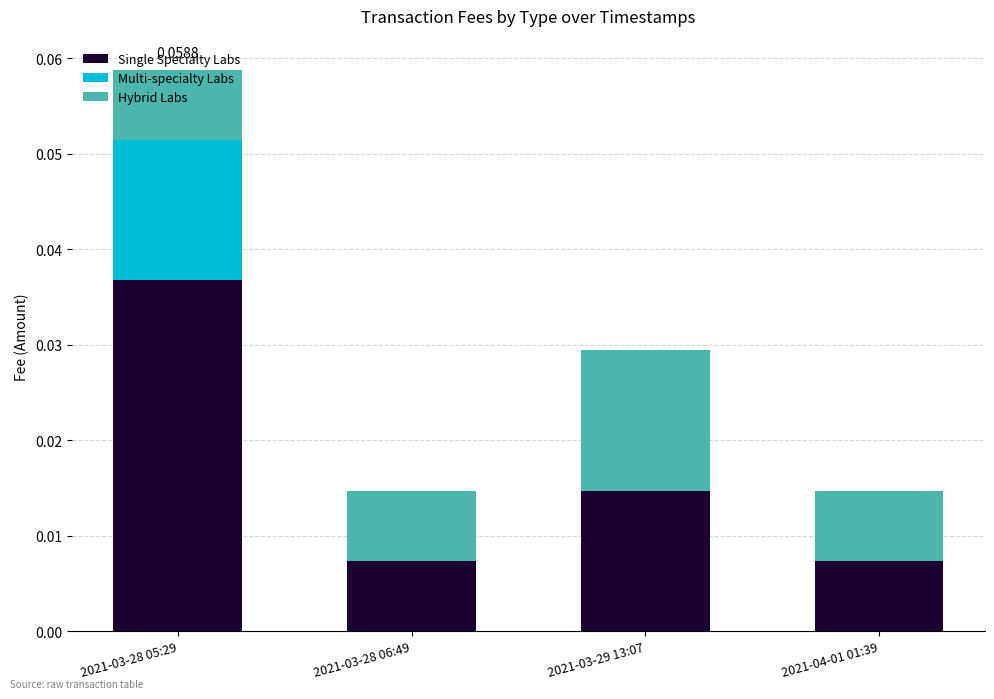

Count the number of categories in the chart.

4